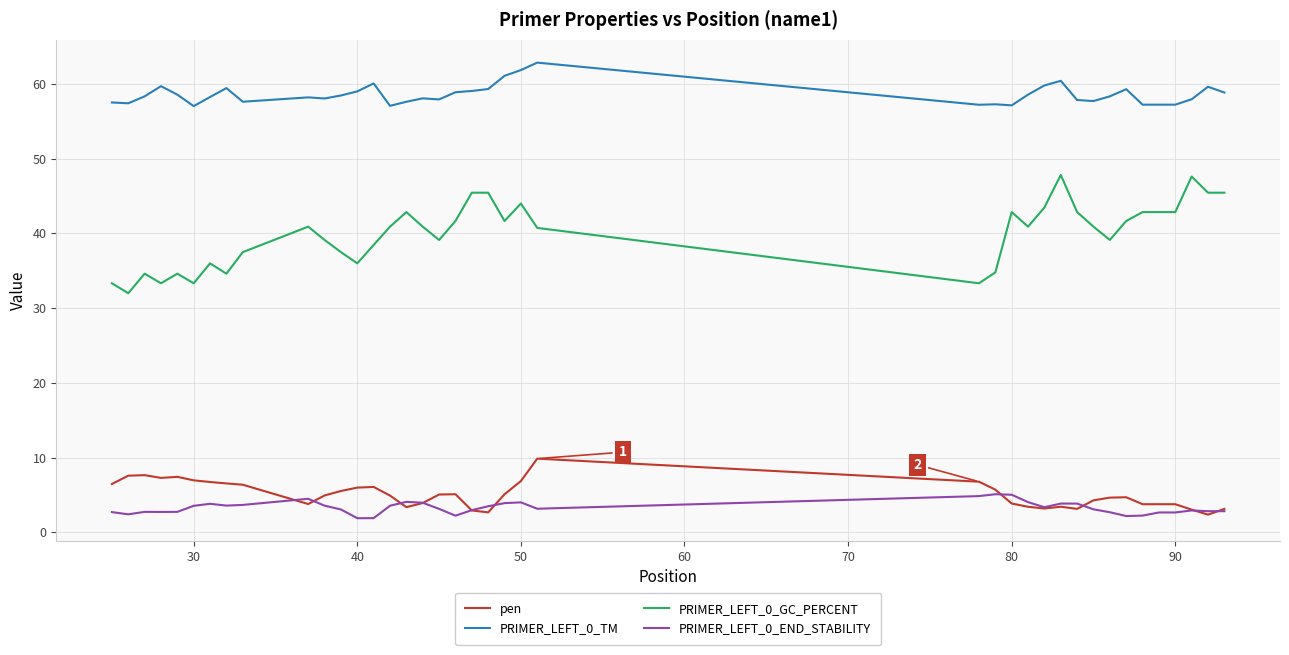

Rank the series by their maximum value, from lowest to highest.

PRIMER_LEFT_0_END_STABILITY, pen, PRIMER_LEFT_0_GC_PERCENT, PRIMER_LEFT_0_TM